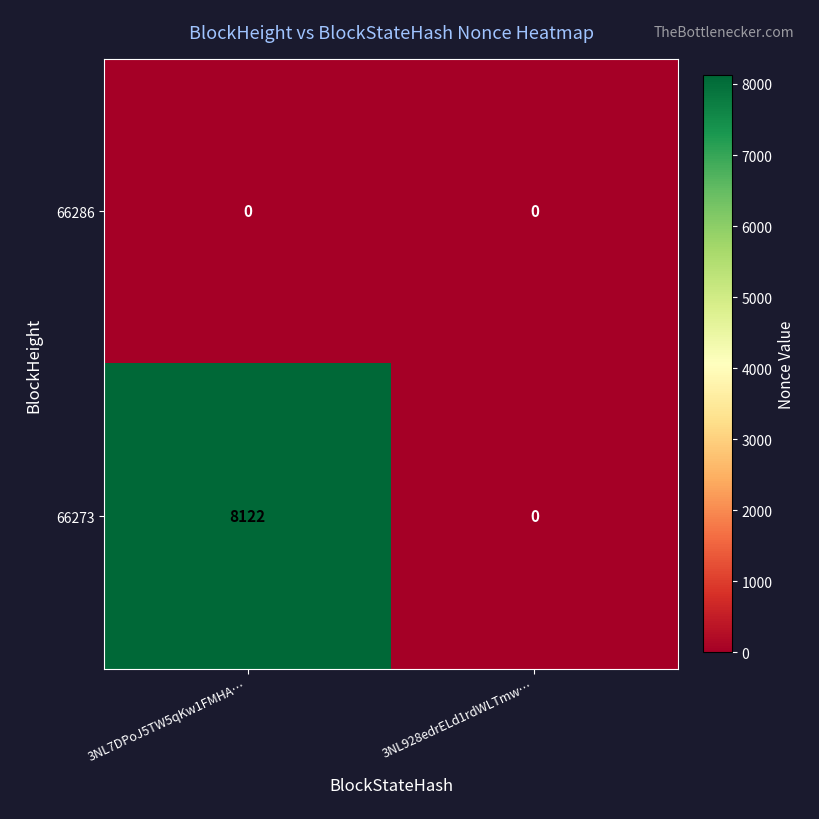

Which label corresponds to the largest value in the chart?

3NL7DPoJ5TW5qKw1FMHA…